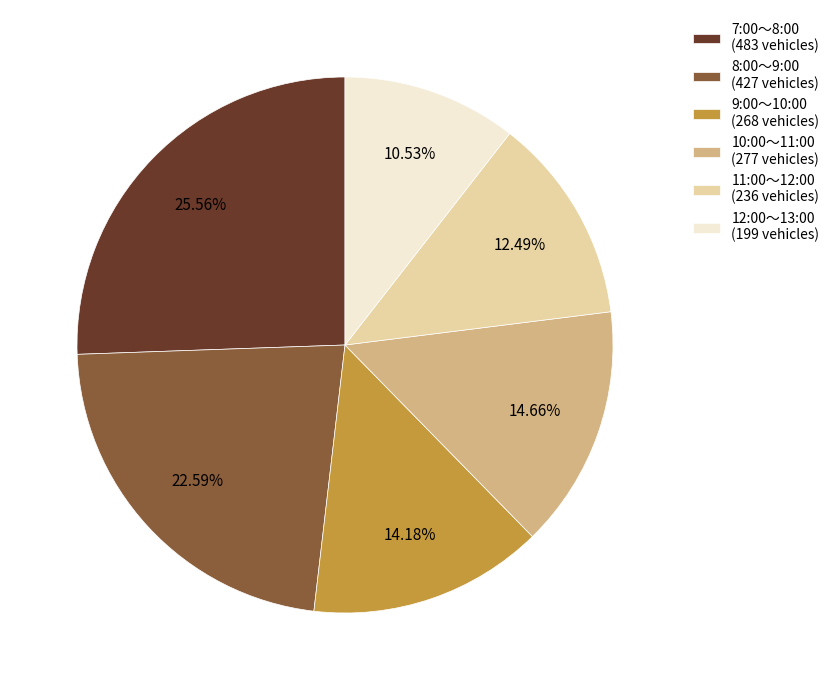

True or false: 12:00～13:00 accounts for 11% of the total.

True